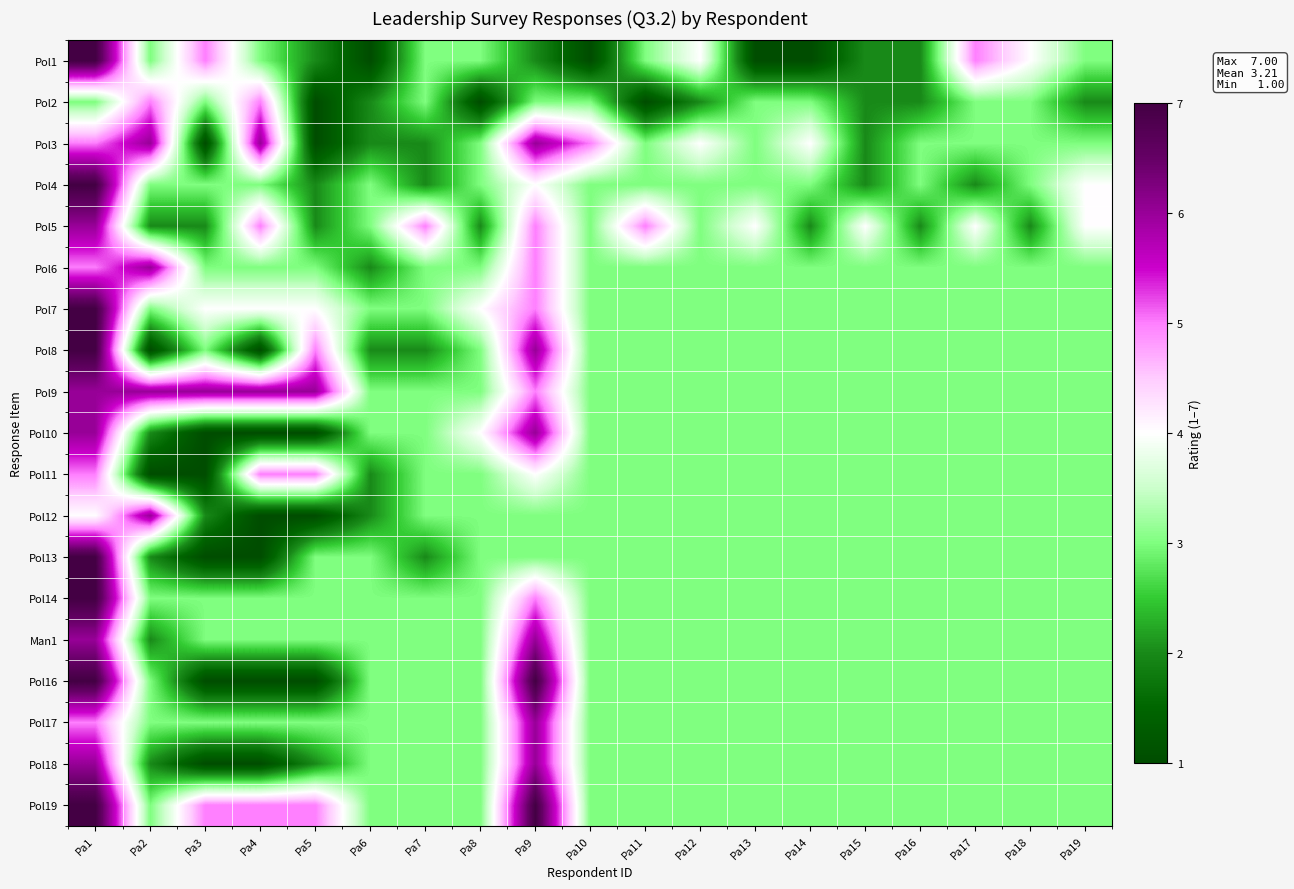

What is the spread (max minus min) of values at Pa7?

3